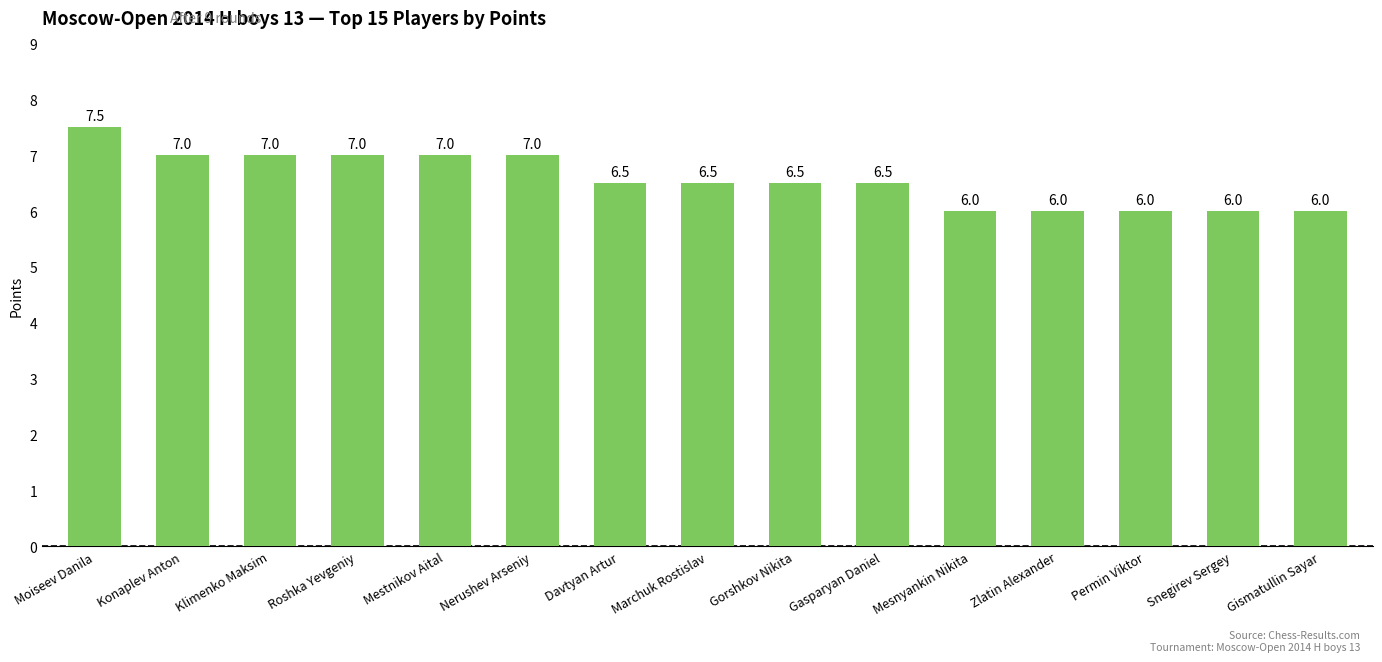

What is the smallest value displayed?

6.0